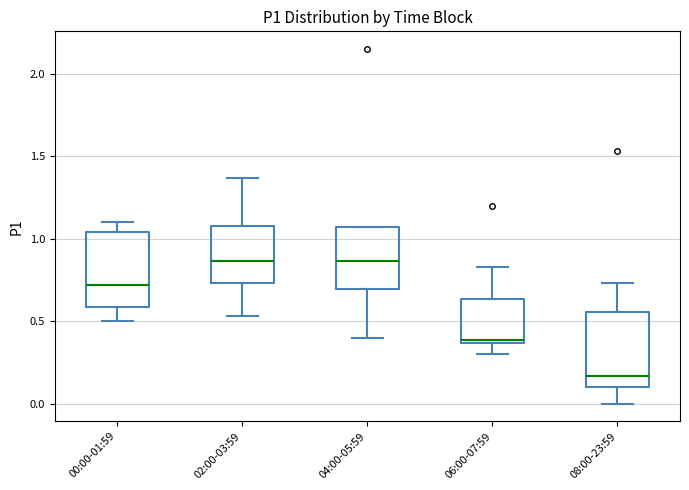

Where is the lower edge of the box for 04:00-05:59 on the y-axis? The values are not printed on the chart, so give them approximately, as read against the axis.

0.70